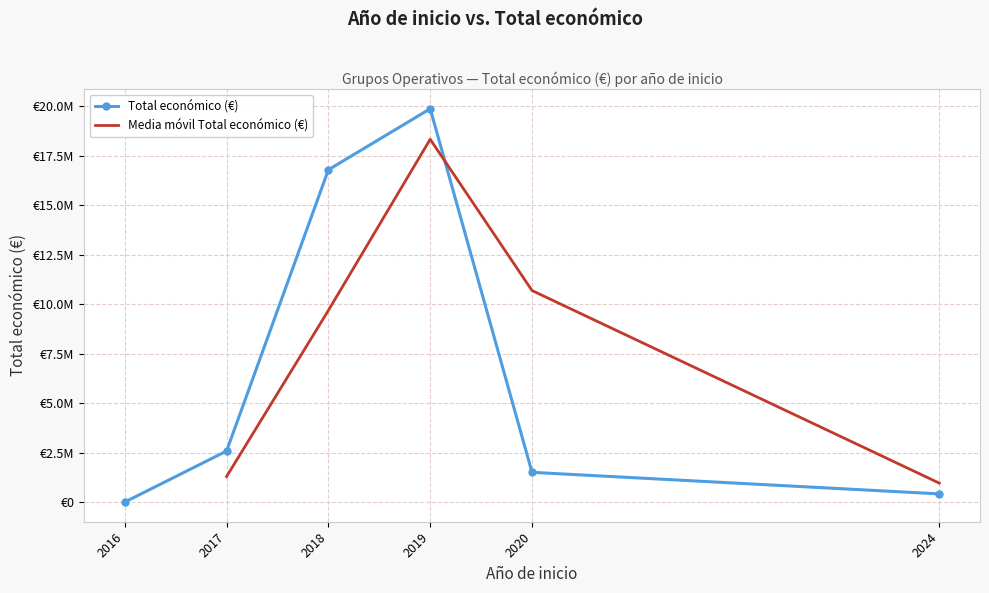

The chart shows a value of 1894 at 2017. True or false?

False